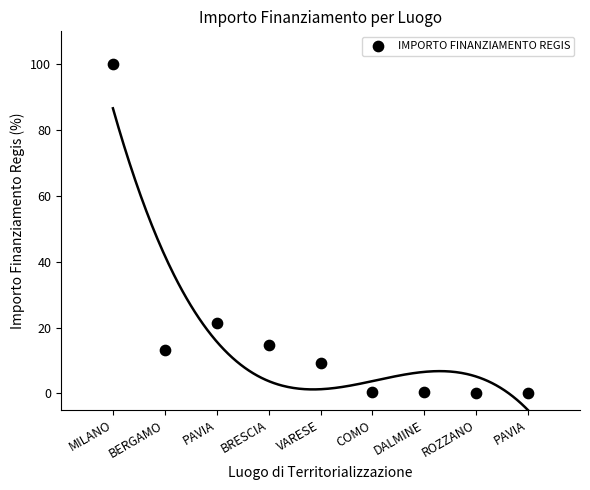

What Y value in the scatter plot is closest to 50?

21.3